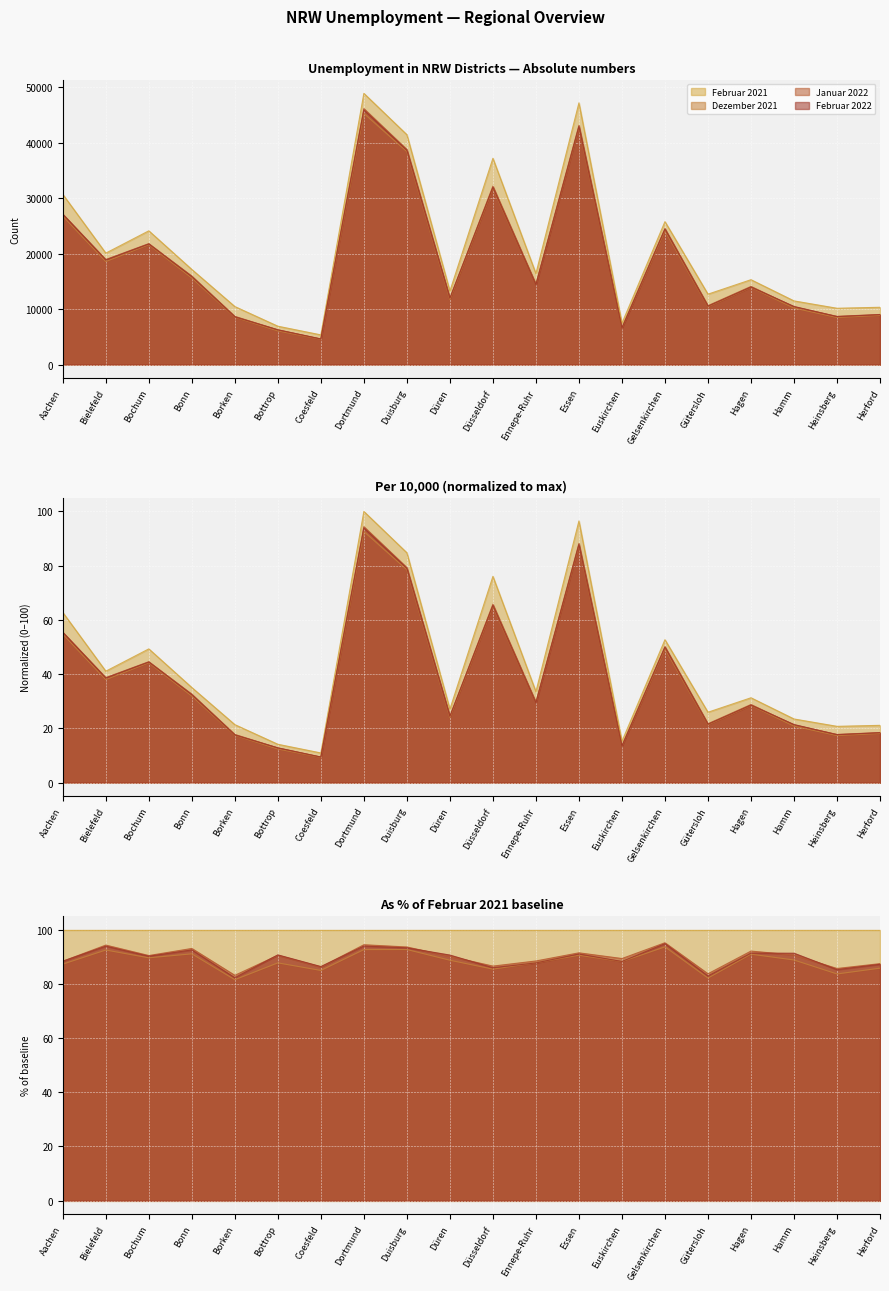

The Februar 2022 series shows 15868.0 at Bonn. True or false?

True